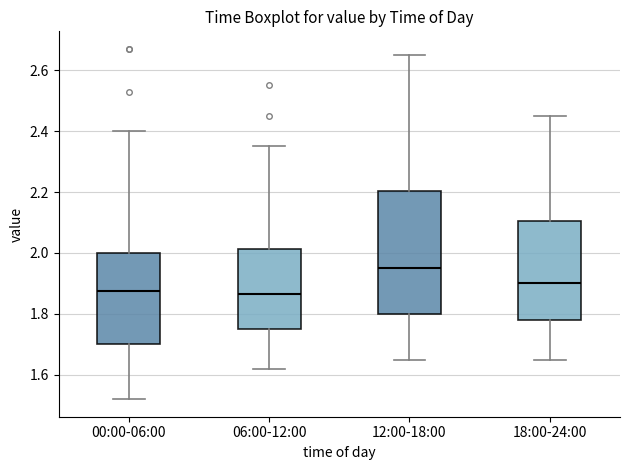

Reading left to right, read every box against the y-axis: the position of its median line, the range the box covers, and the ends of its whiskers. The values are not printed on the chart, so give them approximately, as read against the axis.

00:00-06:00: median 1.88, box 1.70 to 2.00, whiskers 1.52 to 2.40
06:00-12:00: median 1.86, box 1.76 to 2.02, whiskers 1.62 to 2.36
12:00-18:00: median 1.96, box 1.80 to 2.20, whiskers 1.66 to 2.66
18:00-24:00: median 1.90, box 1.78 to 2.10, whiskers 1.66 to 2.46